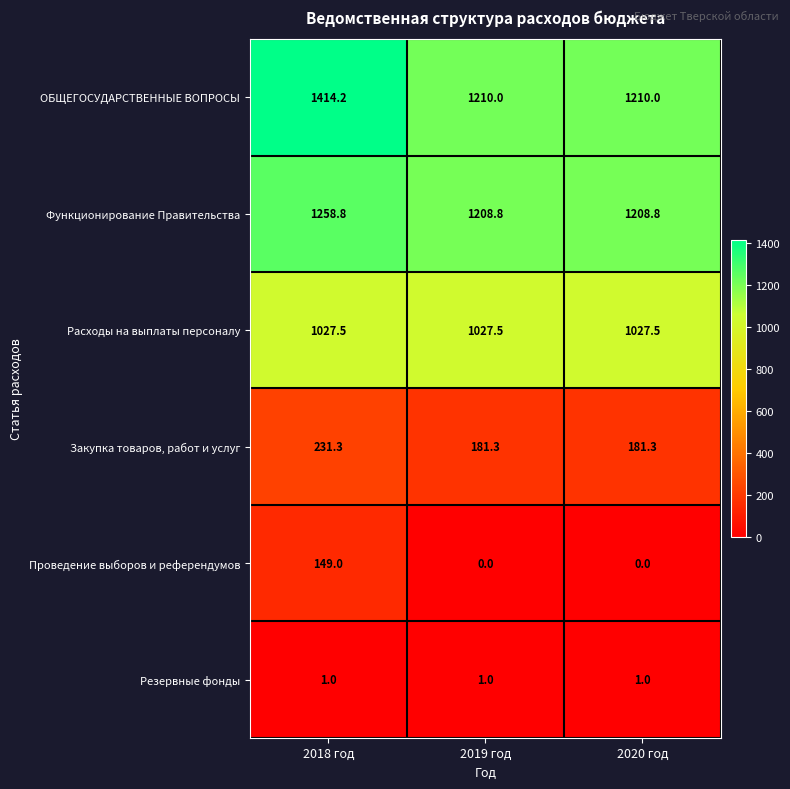

Reading left to right, extract all data points from this chart.

ОБЩЕГОСУДАРСТВЕННЫЕ ВОПРОСЫ: 1414.2	1210.0	1210.0
Функционирование Правительства: 1258.8	1208.8	1208.8
Расходы на выплаты персоналу: 1027.5	1027.5	1027.5
Закупка товаров, работ и услуг: 231.3	181.3	181.3
Проведение выборов и референдумов: 149.0	0.0	0.0
Резервные фонды: 1.0	1.0	1.0